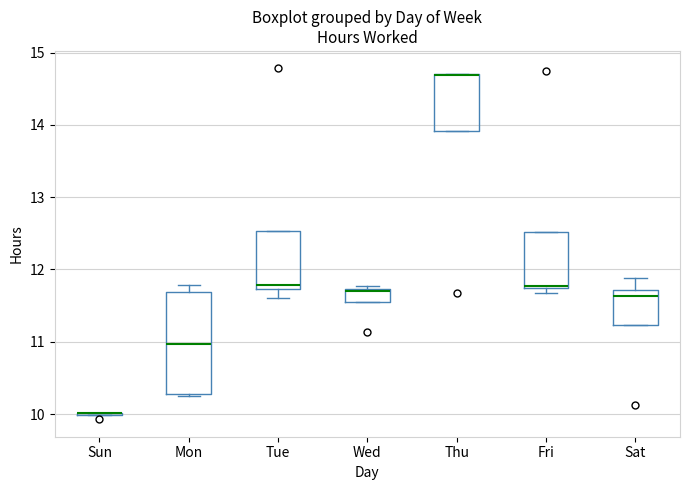

Reading left to right, read every box against the y-axis: the position of its median line, the range the box covers, and the ends of its whiskers. The values are not printed on the chart, so give them approximately, as read against the axis.

Sun: box collapsed to a line at 10.0, whiskers 10.0 to 10.0
Mon: median 11.0, box 10.3 to 11.7, whiskers 10.3 to 11.8
Tue: median 11.8, box 11.7 to 12.5, whiskers 11.6 to 12.5
Wed: median 11.7 (just below the box's upper edge), box 11.5 to 11.7, whiskers 11.5 to 11.8
Thu: median 14.7 (drawn on the box's upper edge), box 13.9 to 14.7, whiskers 13.9 to 14.7
Fri: median 11.8, box 11.7 to 12.5, whiskers 11.7 (just below the box's lower edge) to 12.5
Sat: median 11.6, box 11.2 to 11.7, whiskers 11.2 to 11.9